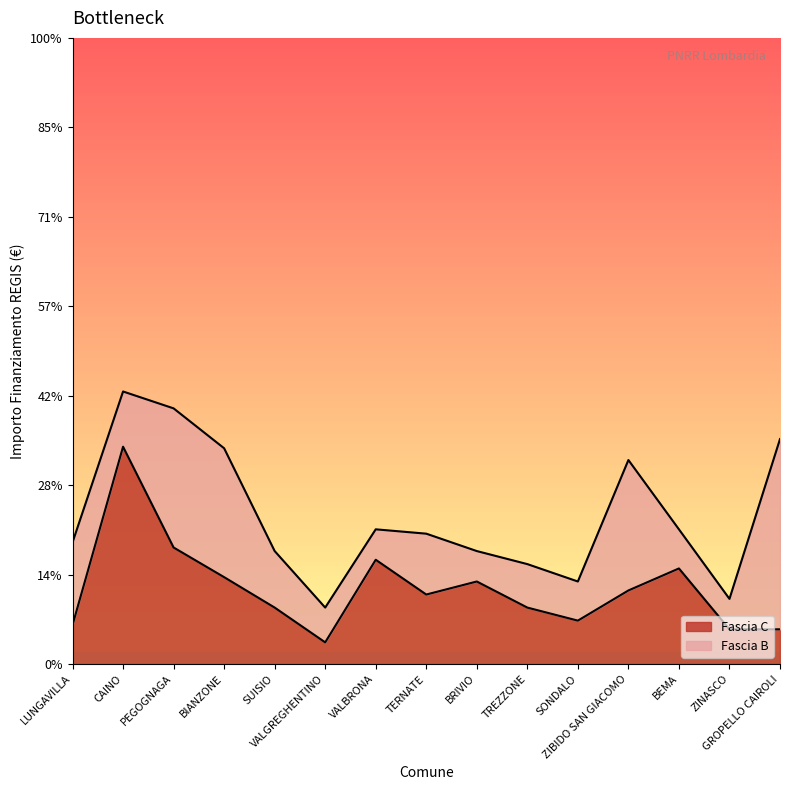

True or false: the data shows 4617 at BRIVIO.

True